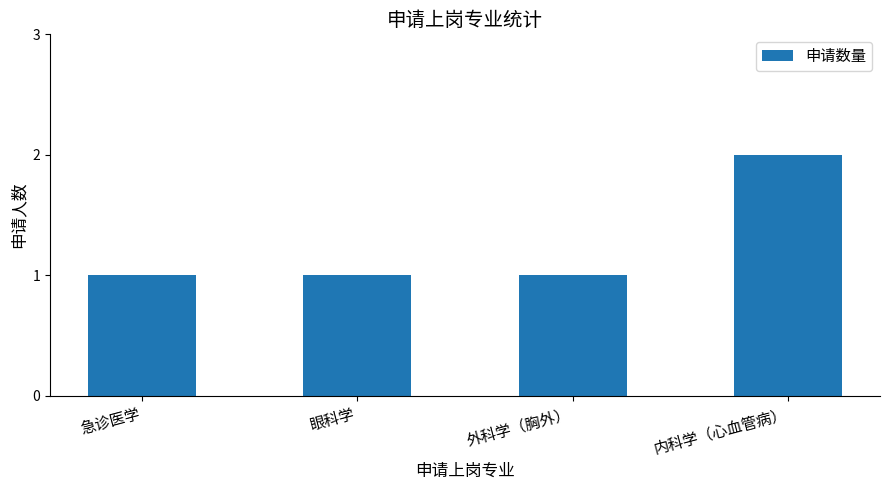

What is the sum of the values at 内科学（心血管病） and 急诊医学?

3